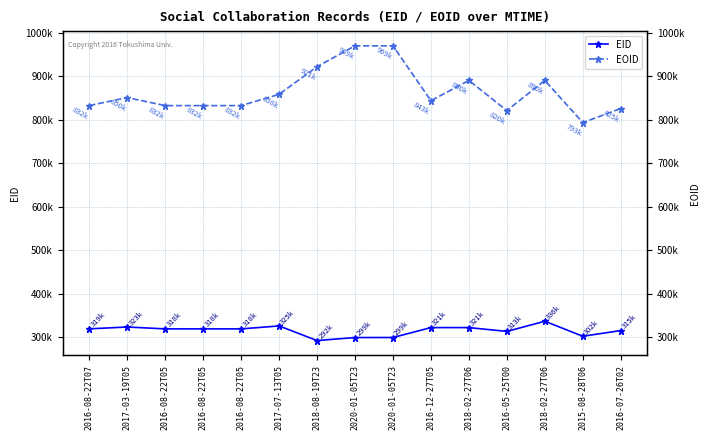

Rank the series by their maximum value, from highest to lowest.

EOID, EID